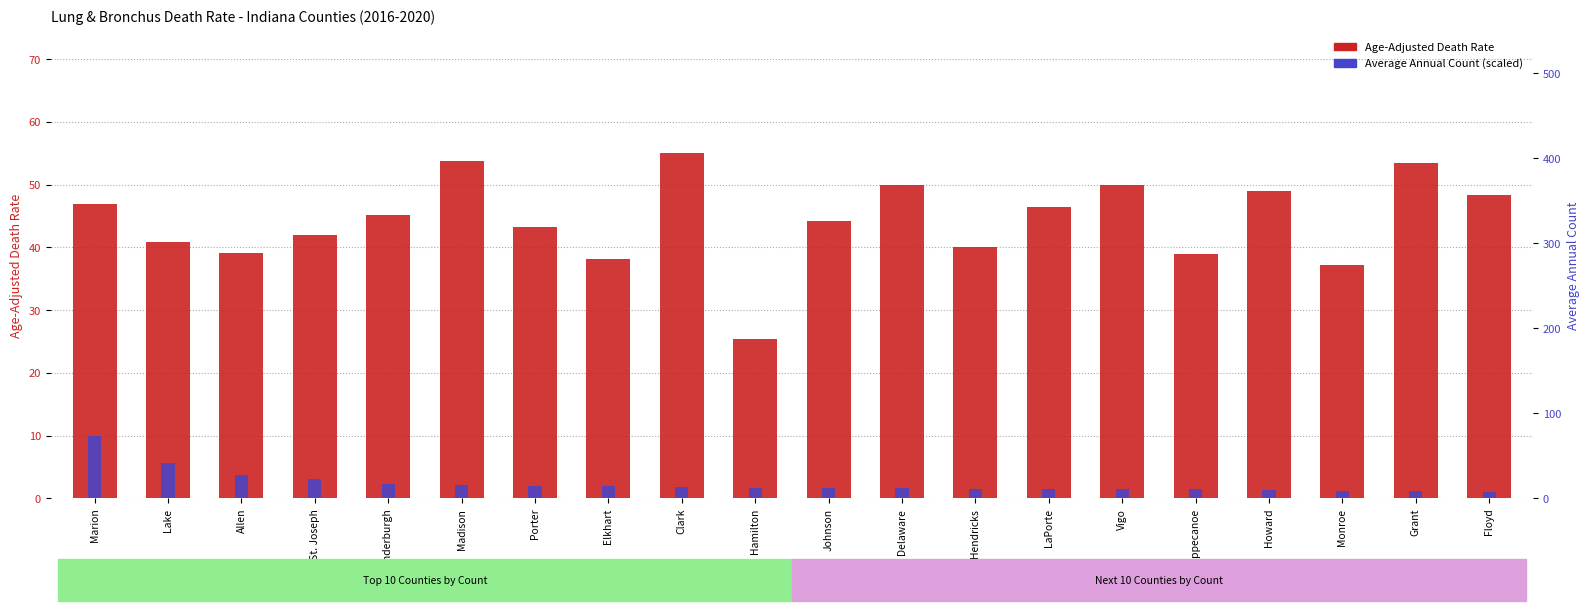

Reading left to right, list all the values displayed in this chart.

Age-Adjusted Death Rate: Marion=46.9	Lake=40.9	Allen=39.1	St. Joseph=42.0	Vanderburgh=45.2	Madison=53.7	Porter=43.2	Elkhart=38.2	Clark=55.0	Hamilton=25.4	Johnson=44.2	Delaware=50.0	Hendricks=40.0	LaPorte=46.5	Vigo=50.0	Tippecanoe=38.9	Howard=49.0	Monroe=37.2	Grant=53.4	Floyd=48.3
Average Annual Count (scaled): Marion=10.0	Lake=5.6	Allen=3.7	St. Joseph=3.1	Vanderburgh=2.4	Madison=2.1	Porter=2.0	Elkhart=2.0	Clark=1.8	Hamilton=1.7	Johnson=1.7	Delaware=1.6	Hendricks=1.6	LaPorte=1.5	Vigo=1.5	Tippecanoe=1.5	Howard=1.3	Monroe=1.2	Grant=1.1	Floyd=1.1